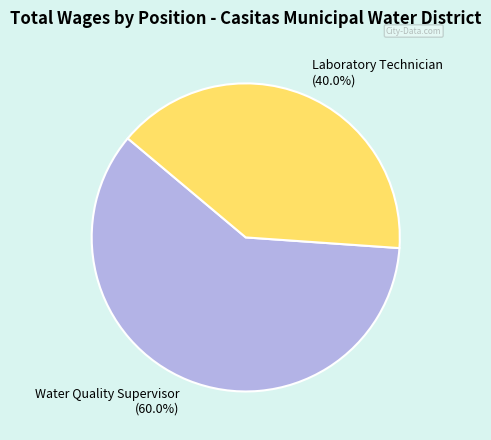

True or false: Laboratory Technician accounts for 40% of the total.

True